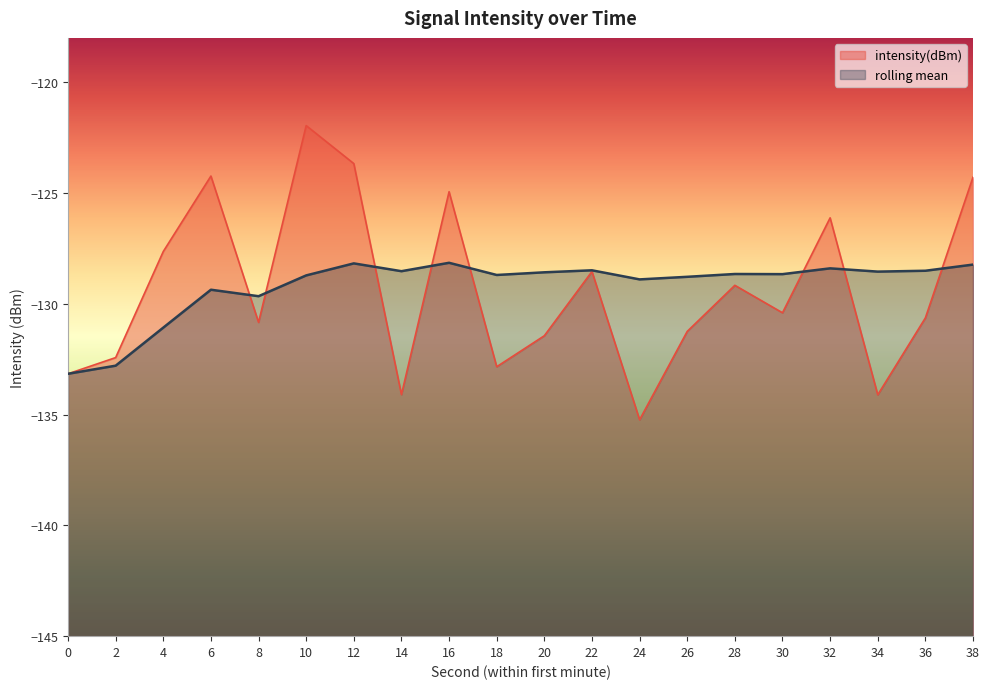

How many data points does each series have?

20